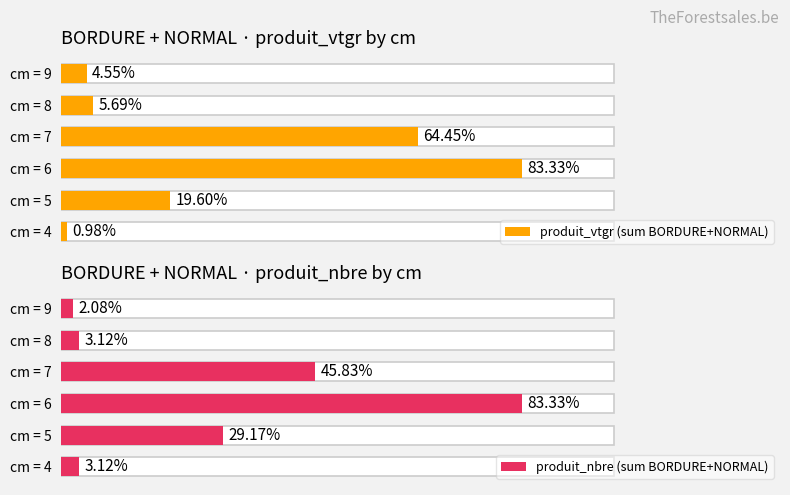

How many values in the produit_nbre (sum BORDURE+NORMAL) series are below 28?

3